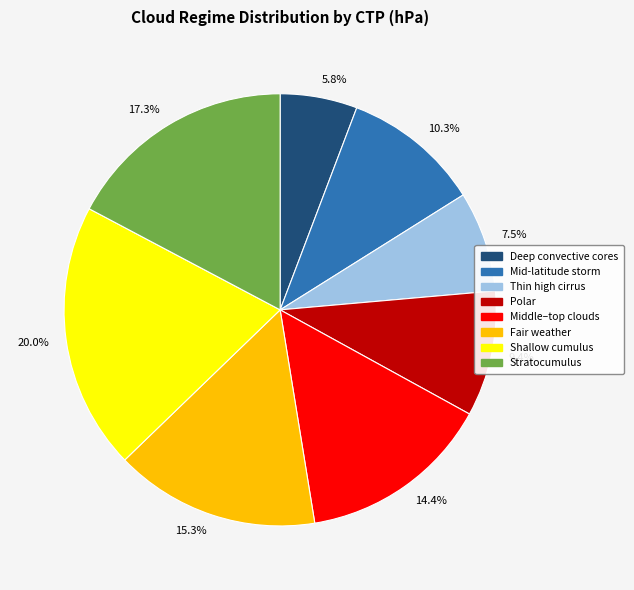

Between Thin high cirrus and Polar, which is larger?

Polar